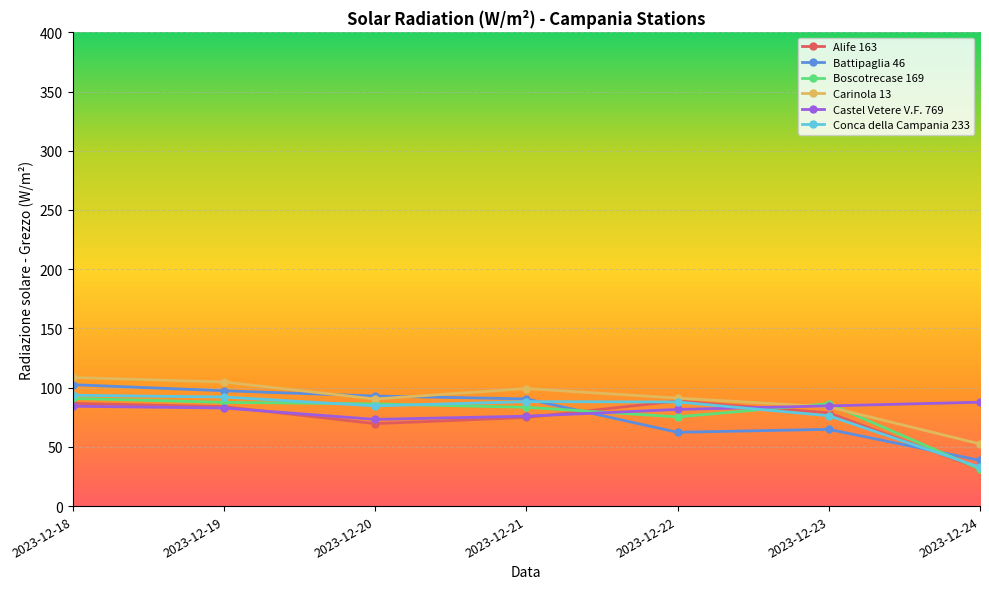

At which category does the chart reach its peak across all series?

2023-12-18